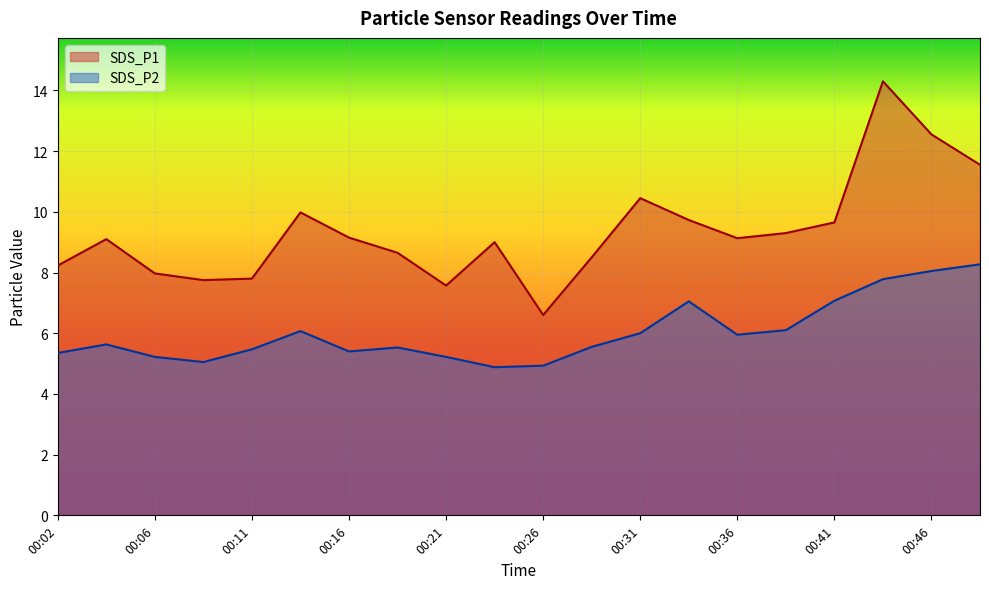

True or false: SDS_P1 and SDS_P2 intersect in this chart.

False